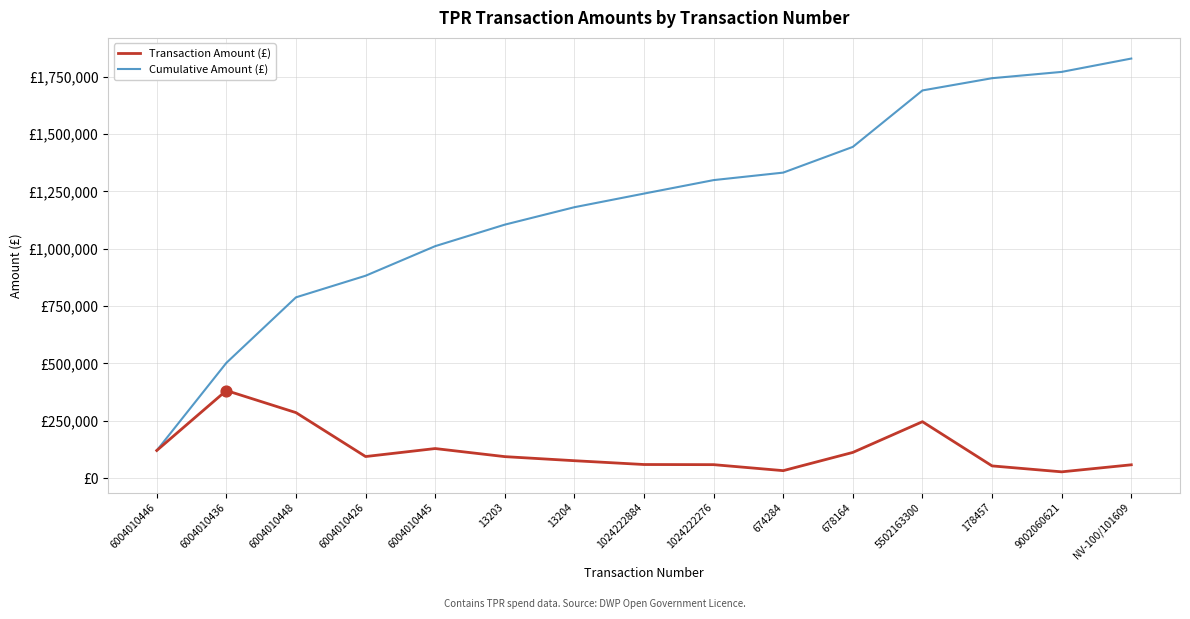

What are all the series names shown in the legend?

Transaction Amount (£), Cumulative Amount (£)